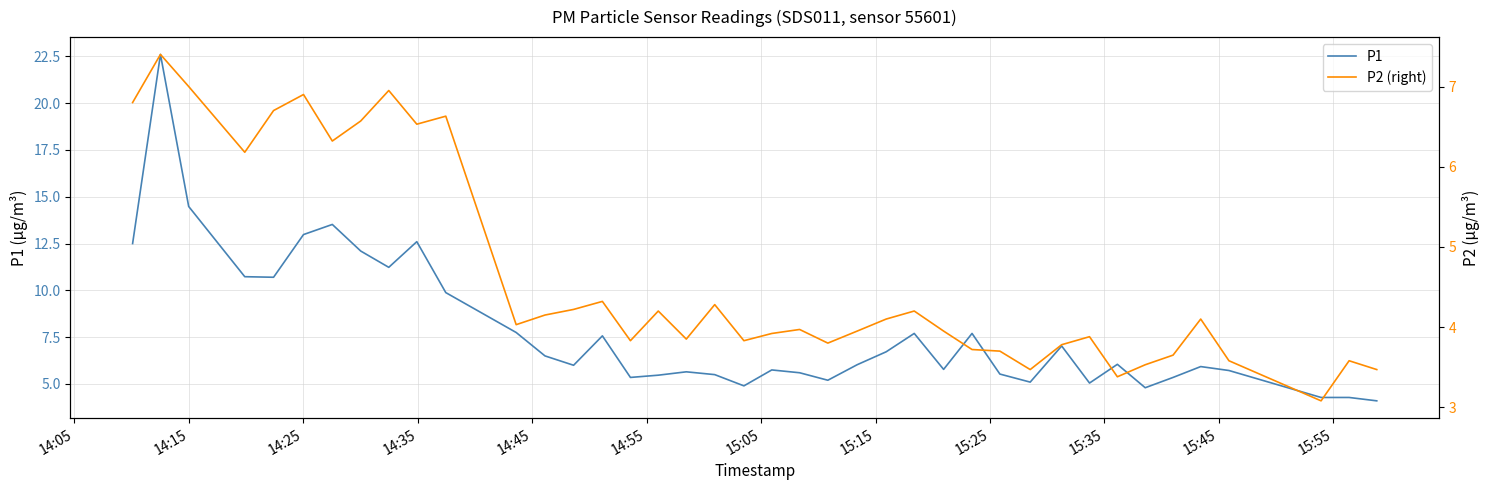

What is the highest value of the P2 (right) series?

7.4